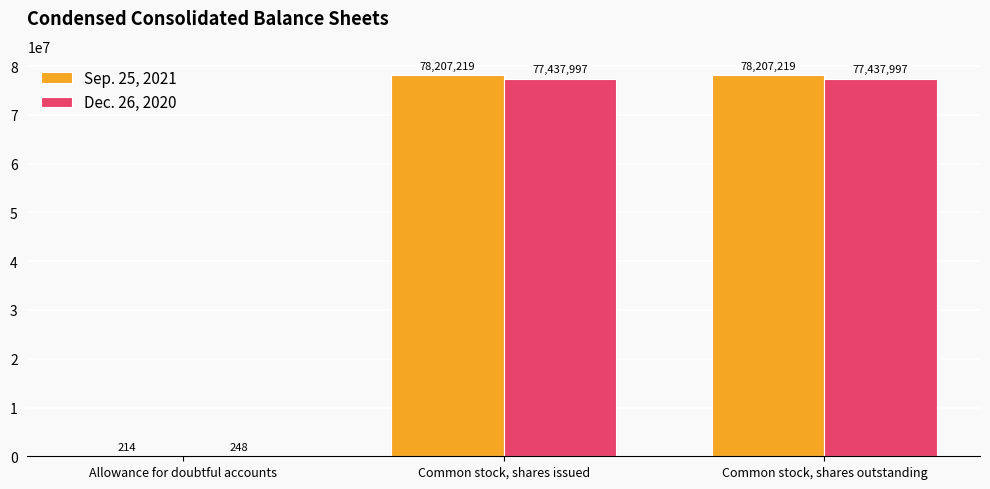

What is the greatest value displayed?

78207219